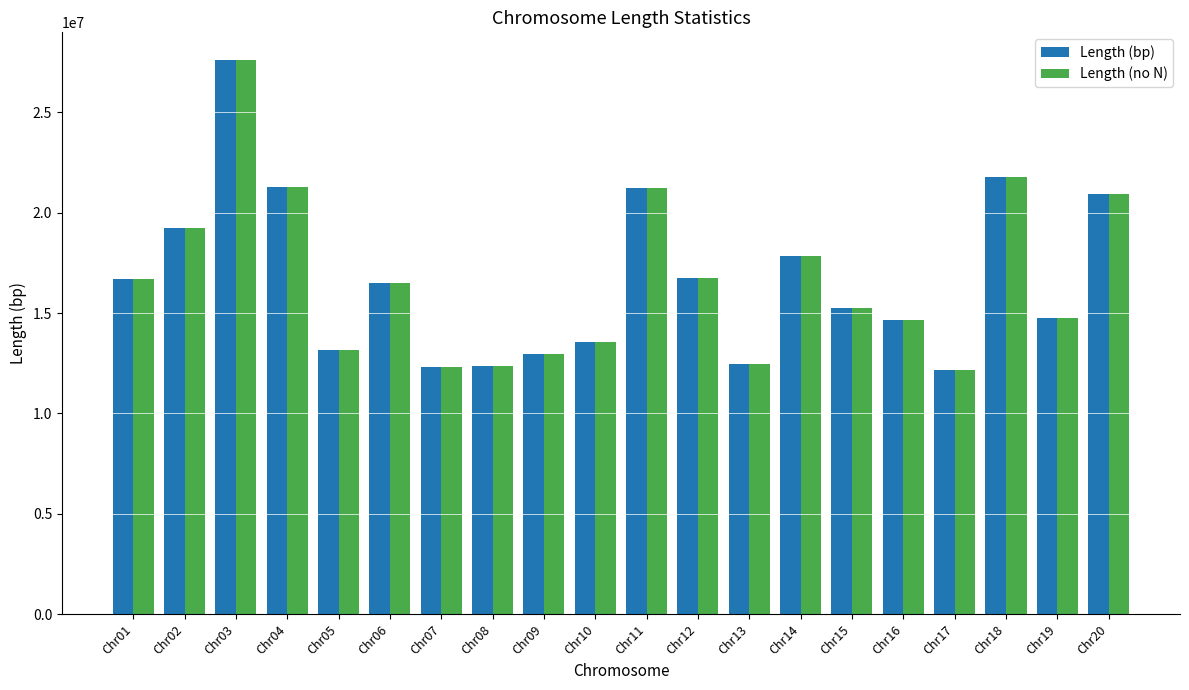

Is the value of Length (no N) at Chr12 greater than the value of Length (bp) at Chr20?

No